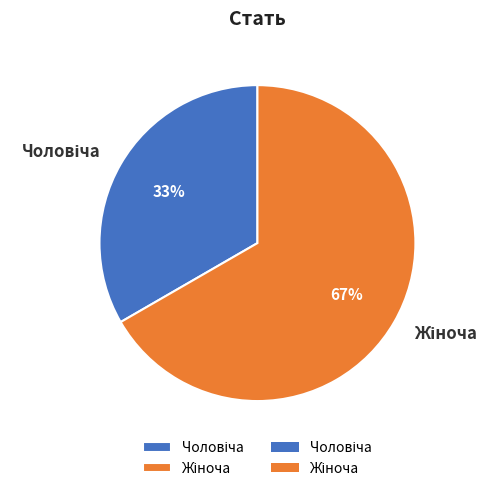

How many segments does this pie chart have?

2